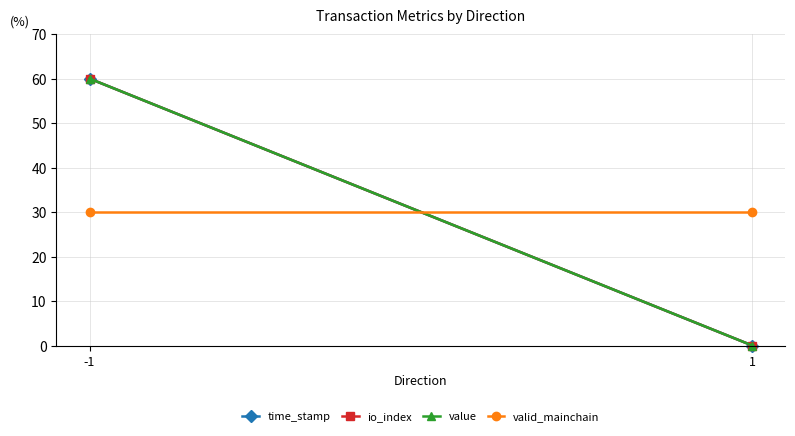

What is the difference between the maximum and minimum values in the io_index series?

60